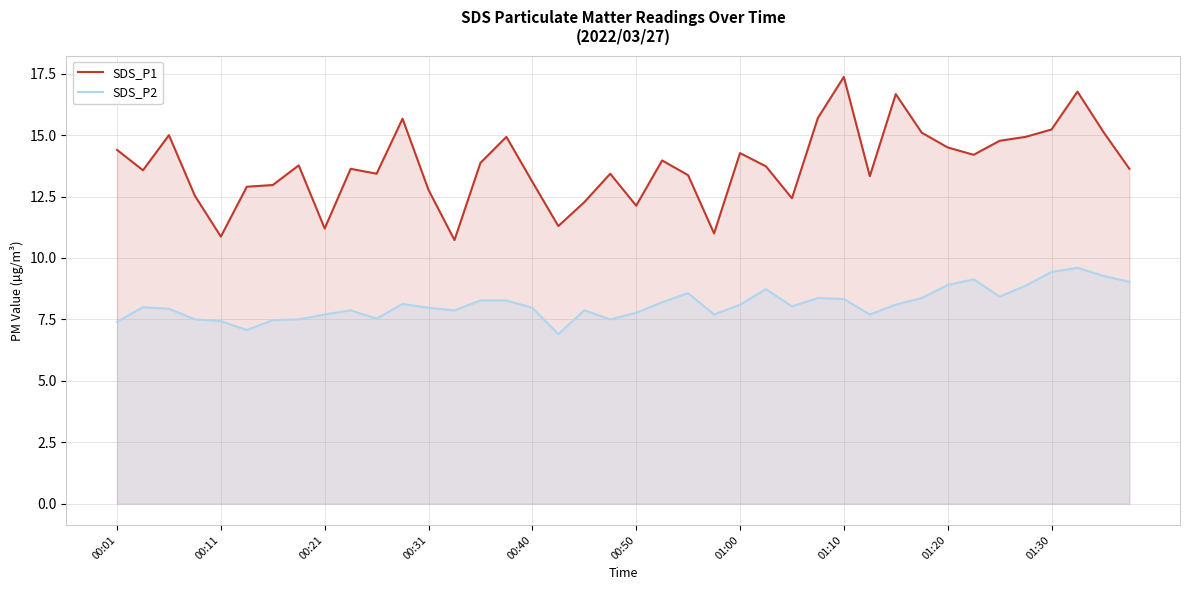

What is the difference between the highest and lowest values at 27?

7.3